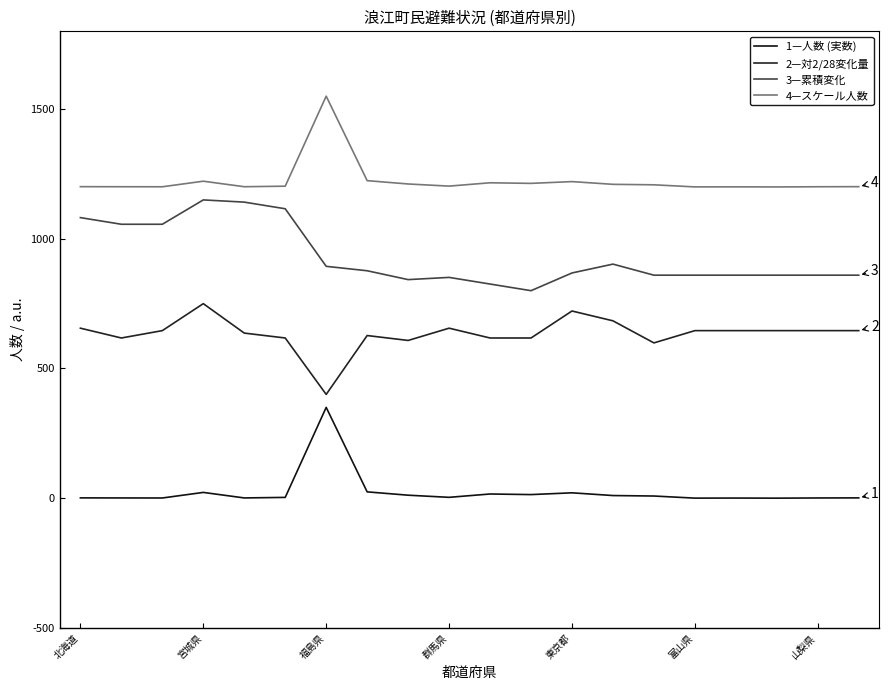

Is this an area chart (filled region under the line)?

No